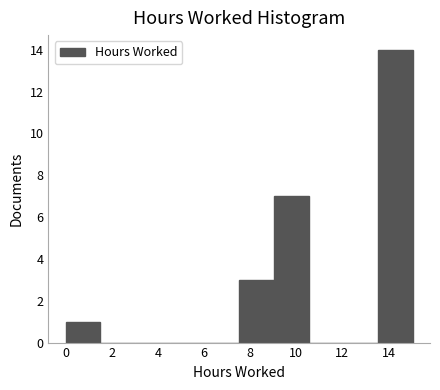

Reading left to right, transcribe this chart: for each bar, give the range it covers on the x-axis and its height. Neither the bar edges nor the heights are printed on the chart, so give them approximately, as read against the axes.

0.0 to 1.6: 1
1.6 to 3.0: 0
3.0 to 4.6: 0
4.6 to 6.0: 0
6.0 to 7.6: 0
7.6 to 9.0: 3
9.0 to 10.6: 7
10.6 to 12.0: 0
12.0 to 13.6: 0
13.6 to 15.0: 14